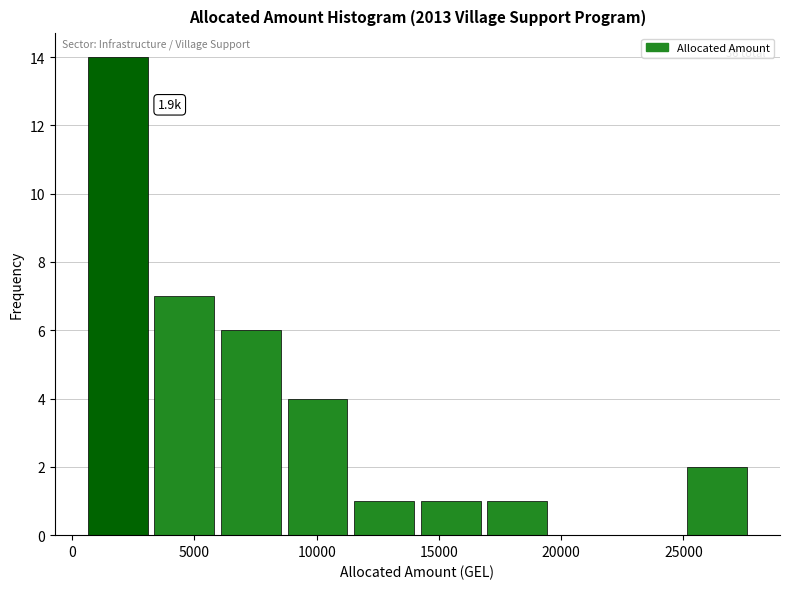

Over which range of the x-axis is the bar tallest?

500 to 3000